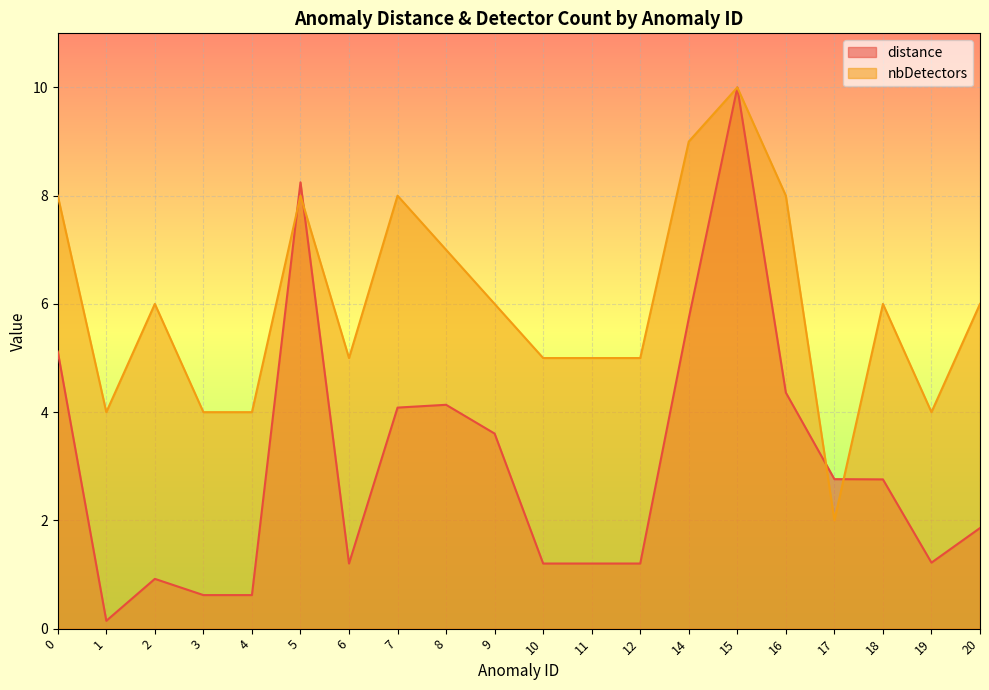

After their last crossing, which series has the higher values: nbDetectors or distance?

nbDetectors